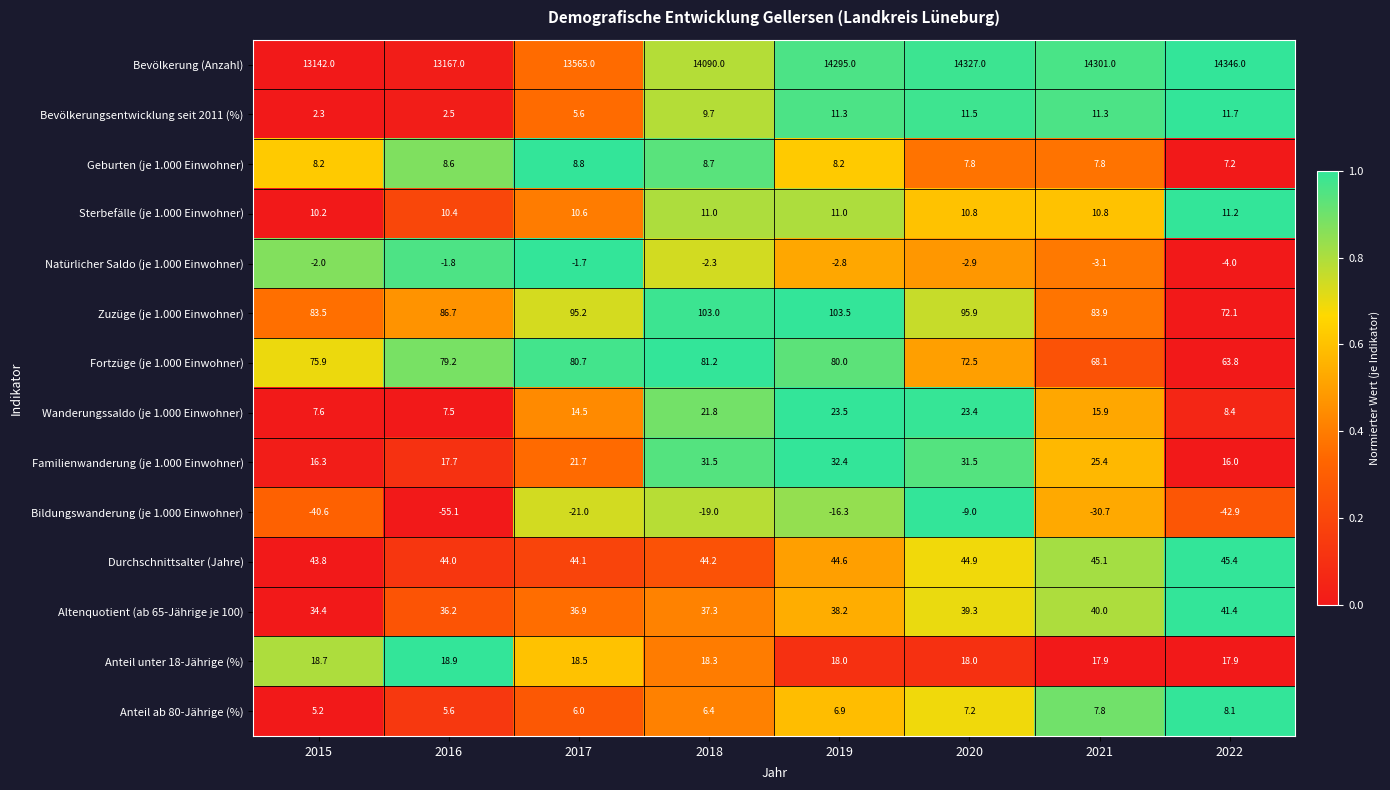

What is the minimum value for Bevölkerung (Anzahl)?

13142.0